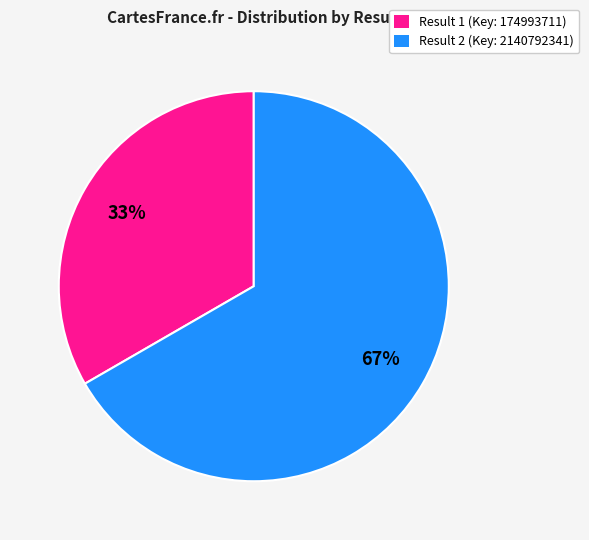

Count the number of slices in the pie.

2